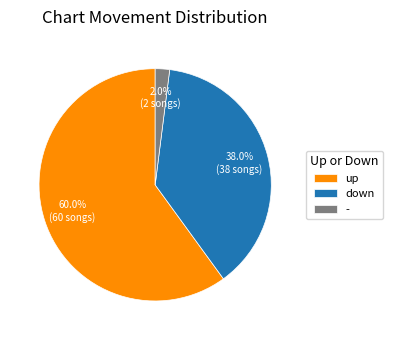

Which slice is the smallest?

-